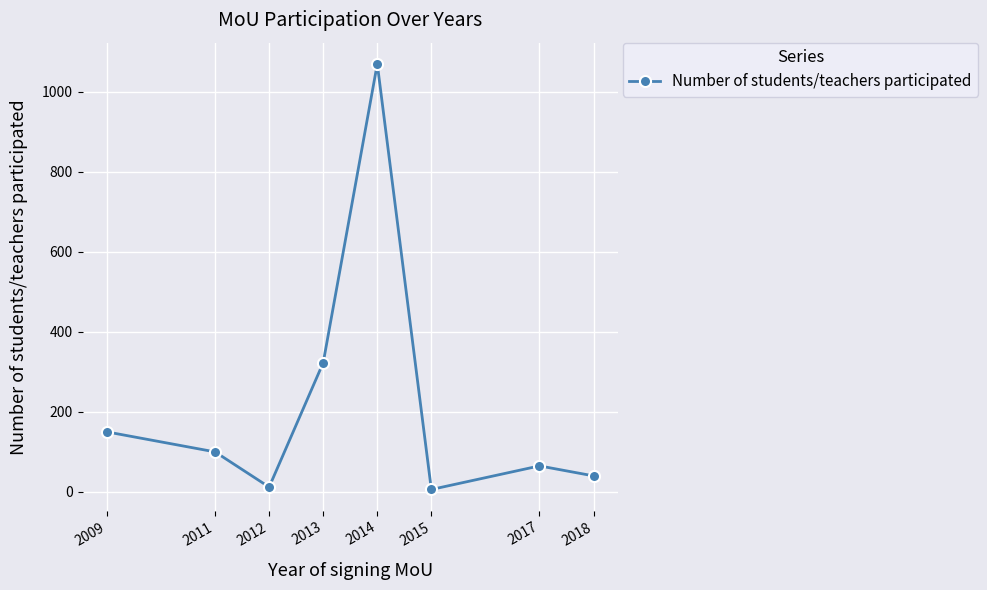

Reading left to right, transcribe all the data shown in this chart.

2009=150	2011=100	2012=12	2013=323	2014=1070	2015=6	2017=65	2018=40